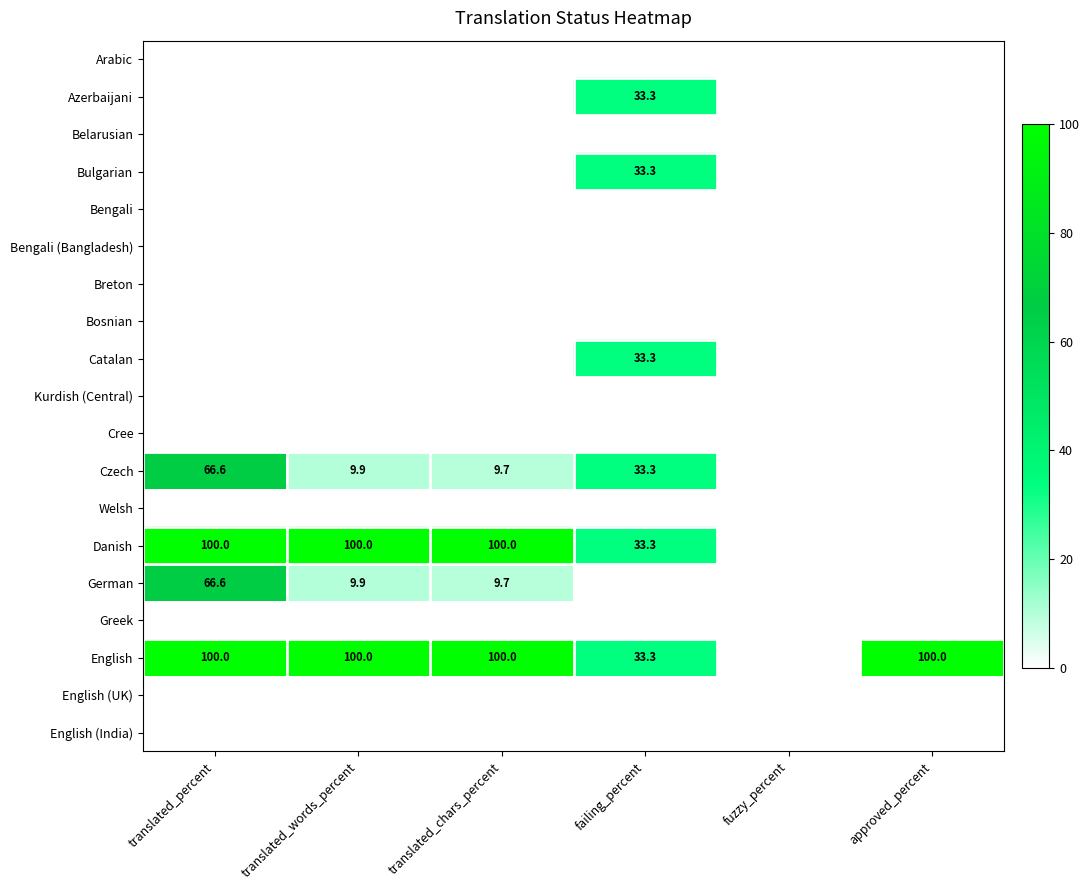

Is it true that German equals 0.0 at fuzzy_percent?

True